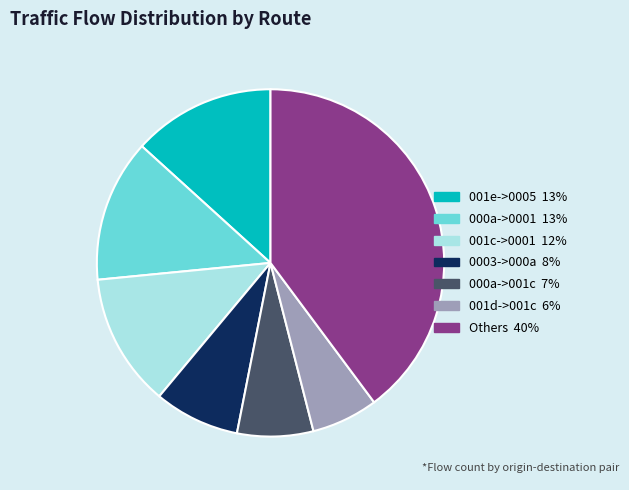

Is there a majority slice in this chart?

No